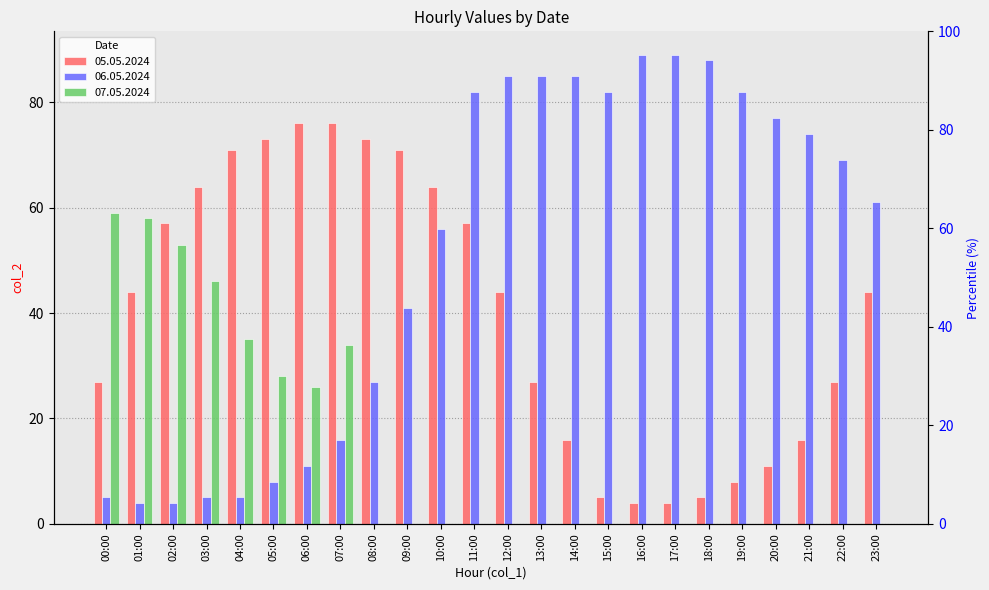

What is the difference between the 06.05.2024 values at 08:00 and 18:00?

61